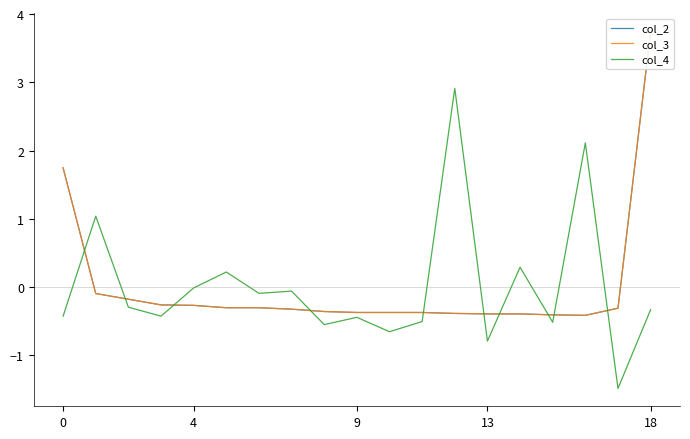

Is it true that col_3 equals -0.4 at 13?

True